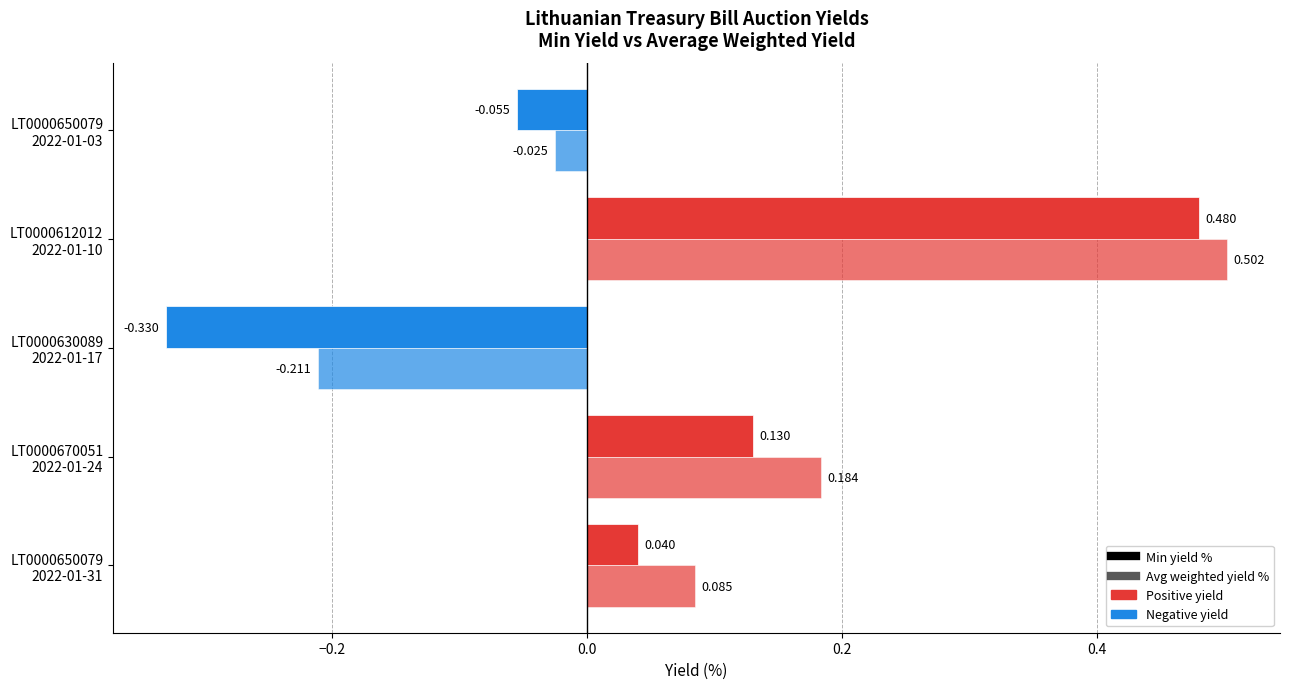

List the series in order of their peak value, highest first.

Avg weighted yield %, Min yield %